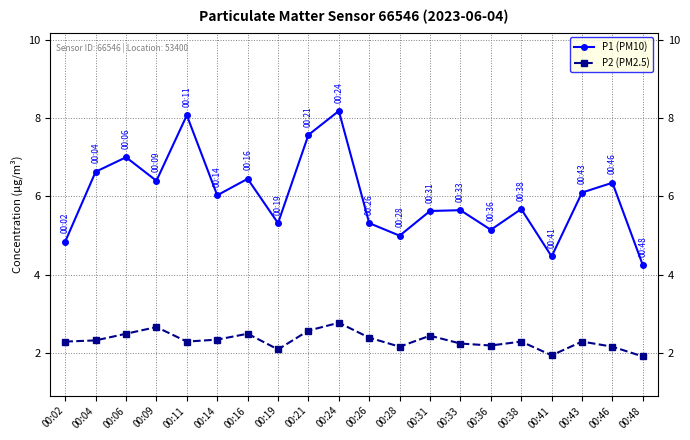

True or false: P2 (PM2.5) and P1 (PM10) cross at least once.

False